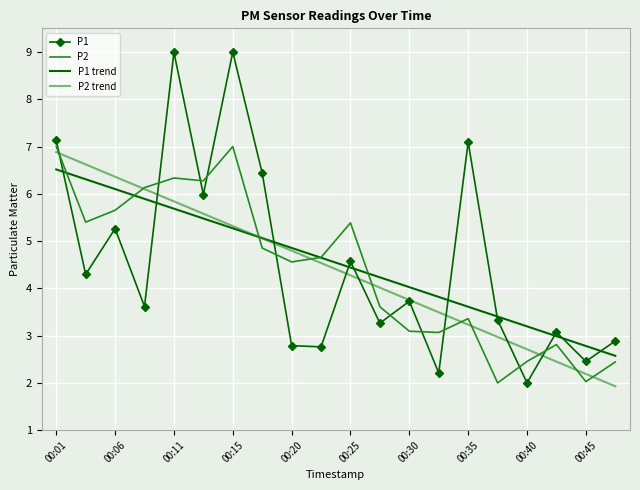

List the series in order of their peak value, lowest first.

P1 trend, P2 trend, P2, P1